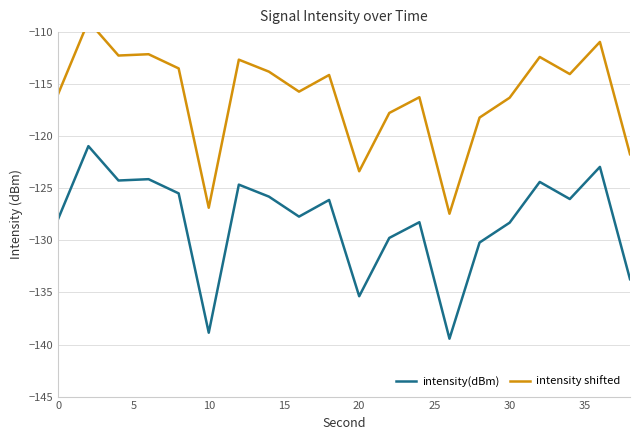

Does the chart display data point markers on the line(s)?

No